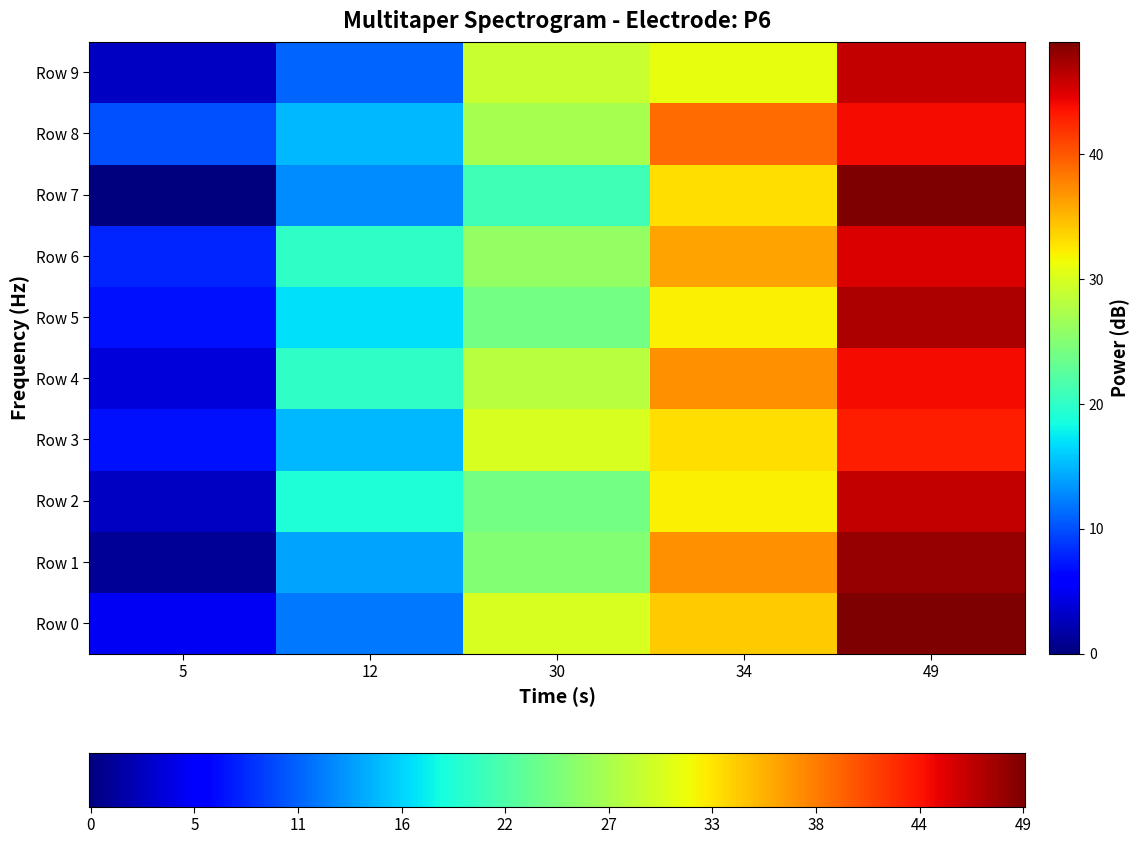

Rank the series by their maximum value, from lowest to highest.

row3, row4, row8, row6, row2, row9, row5, row1, row0, row7